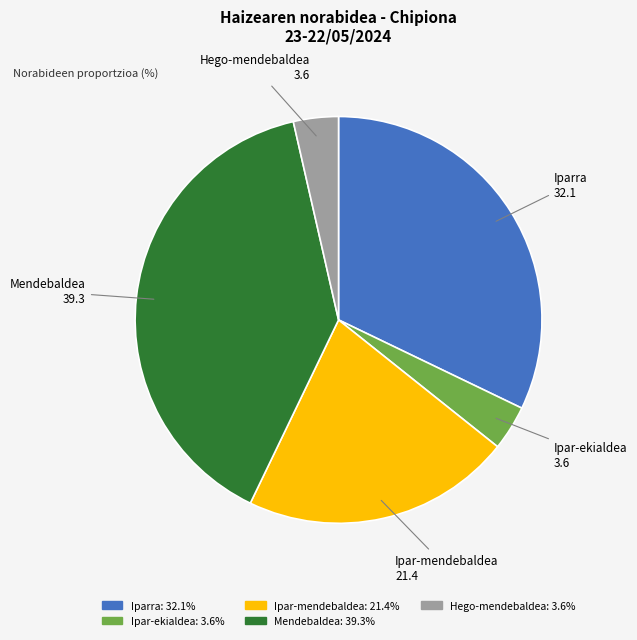

Which category has the biggest portion of the pie?

Mendebaldea